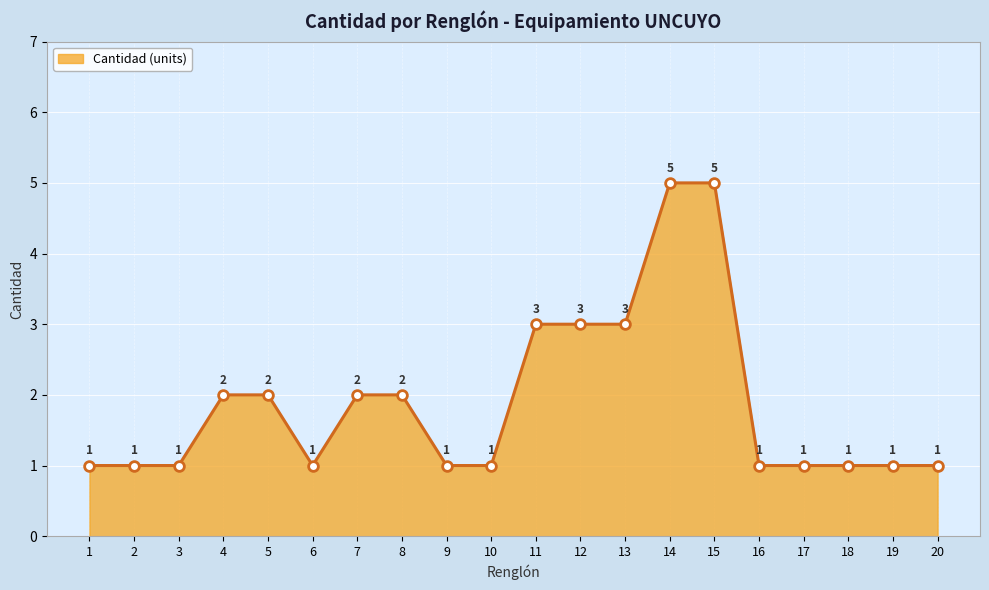

Reading left to right, transcribe all the data shown in this chart.

1	1	1	2	2	1	2	2	1	1	3	3	3	5	5	1	1	1	1	1